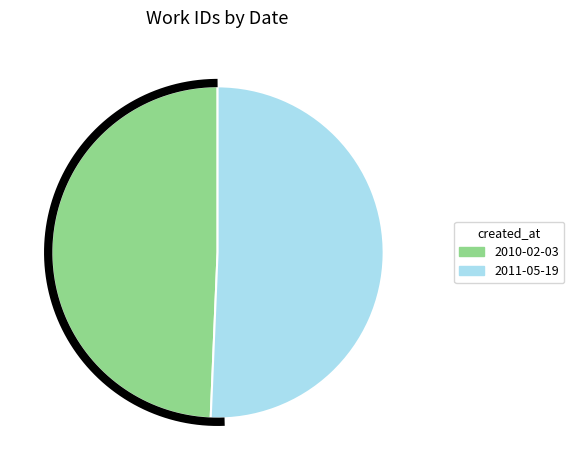

Is it true that 2010-02-03 is 64% of the pie?

False